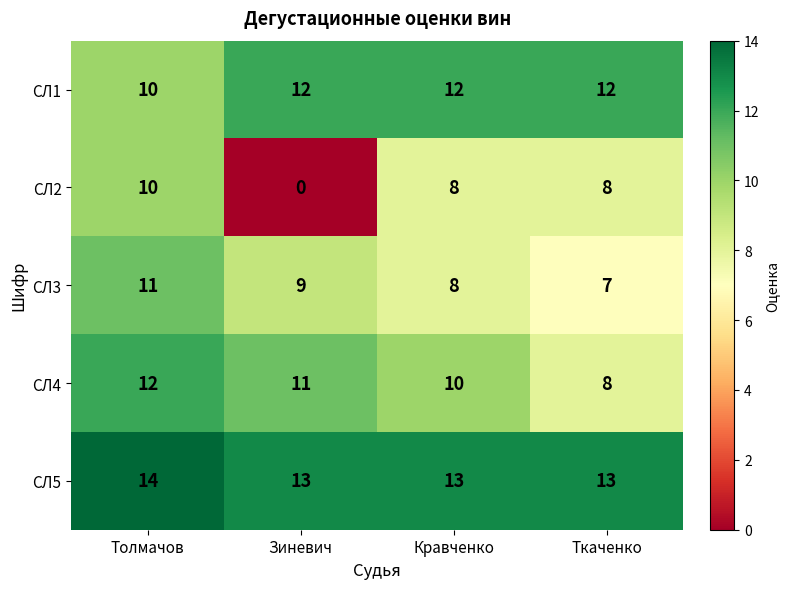

Reading left to right, list all the values displayed in this chart.

СЛ1: Толмачов=10	Зиневич=12	Кравченко=12	Ткаченко=12
СЛ2: Толмачов=10	Зиневич=0	Кравченко=8	Ткаченко=8
СЛ3: Толмачов=11	Зиневич=9	Кравченко=8	Ткаченко=7
СЛ4: Толмачов=12	Зиневич=11	Кравченко=10	Ткаченко=8
СЛ5: Толмачов=14	Зиневич=13	Кравченко=13	Ткаченко=13